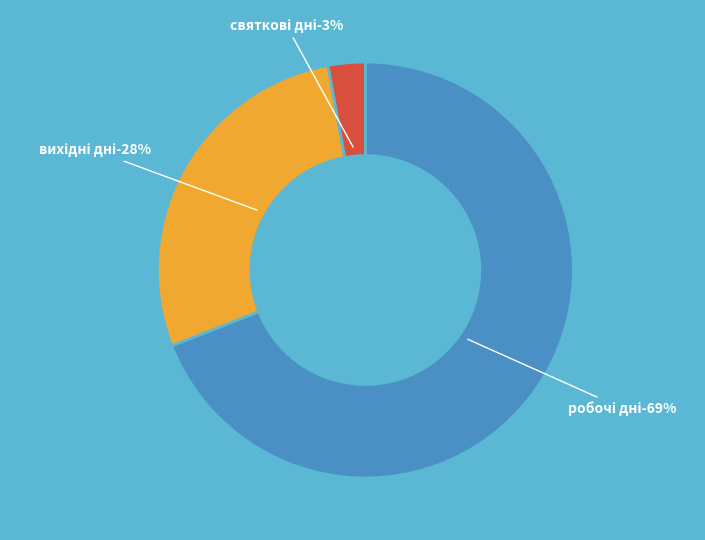

Rank the categories by value from highest to lowest.

робочі дні, вихідні дні, святкові дні